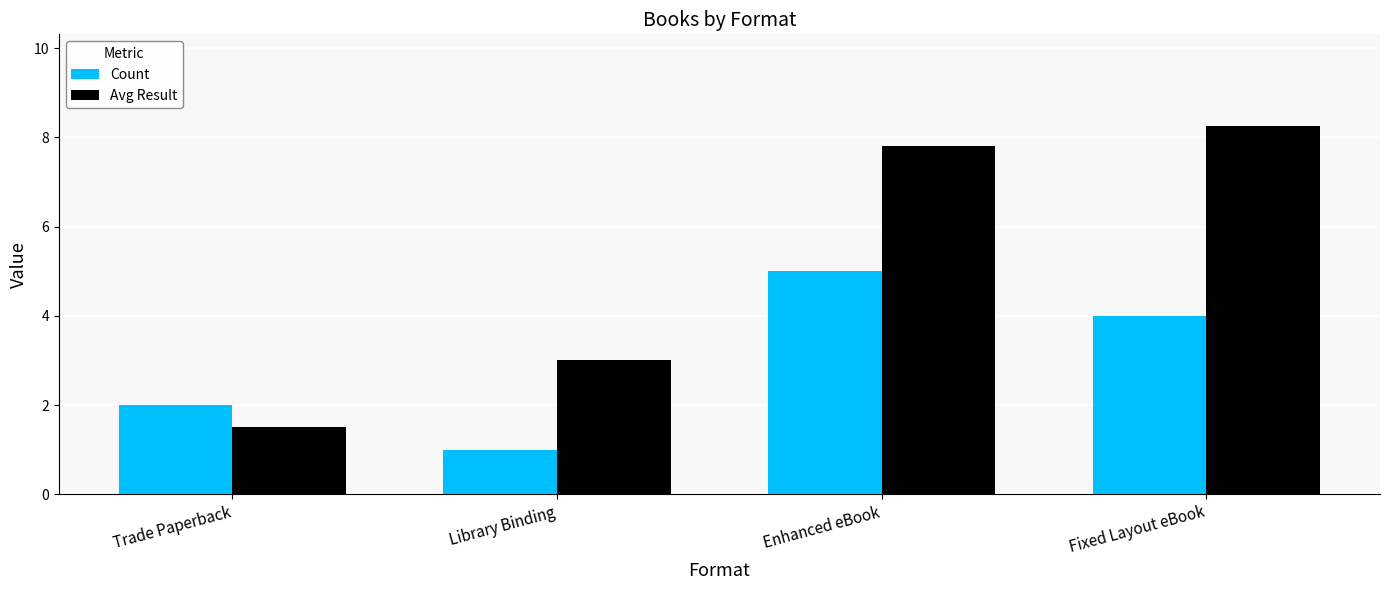

How many data points does each series have?

4